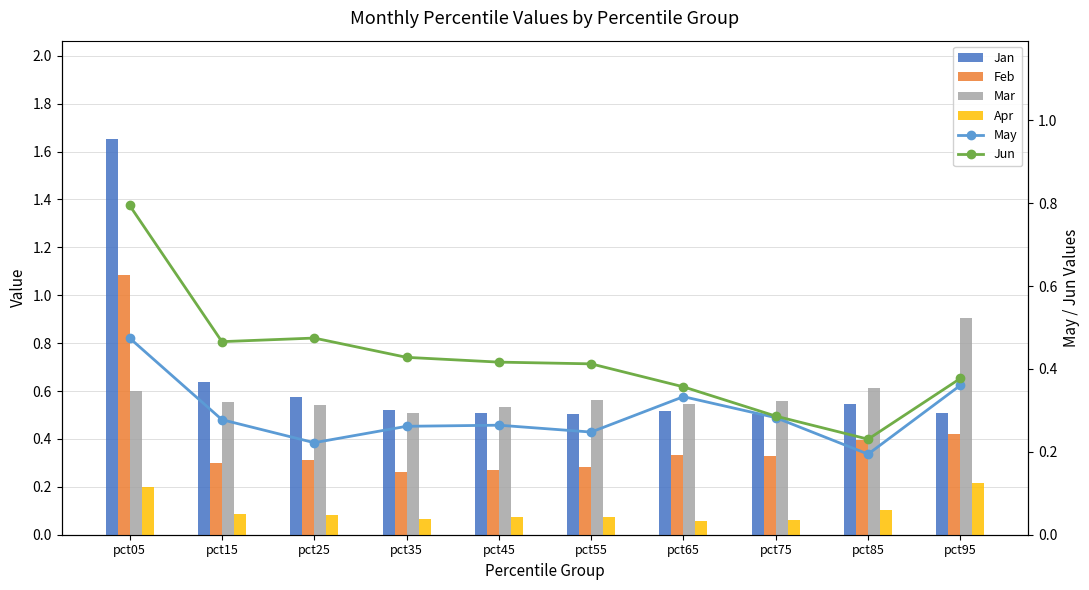

What is the highest value of the Mar series?

0.9